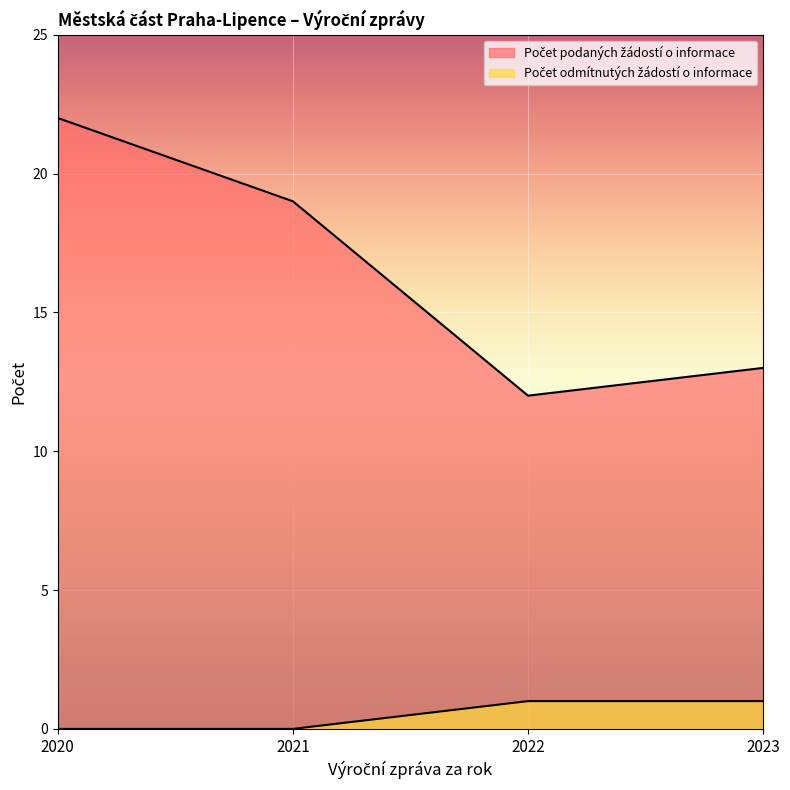

Reading right to left, what are all the values shown in this chart?

Počet podaných žádostí o informace: 2023=13	2022=12	2021=19	2020=22
Počet odmítnutých žádostí o informace: 2023=1	2022=1	2021=0	2020=0